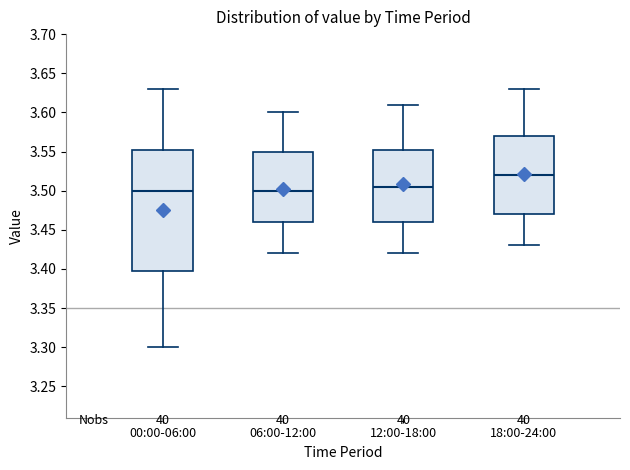

Reading left to right, transcribe this box plot: for each box, give where its median line is, the range the box spans, and where its two whiskers end, as read against the y-axis. The values are not printed on the chart, so give them approximately, as read against the axis.

00:00-06:00: median 3.500, box 3.400 to 3.555, whiskers 3.300 to 3.630
06:00-12:00: median 3.500, box 3.460 to 3.550, whiskers 3.420 to 3.600
12:00-18:00: median 3.505, box 3.460 to 3.555, whiskers 3.420 to 3.610
18:00-24:00: median 3.520, box 3.470 to 3.570, whiskers 3.430 to 3.630